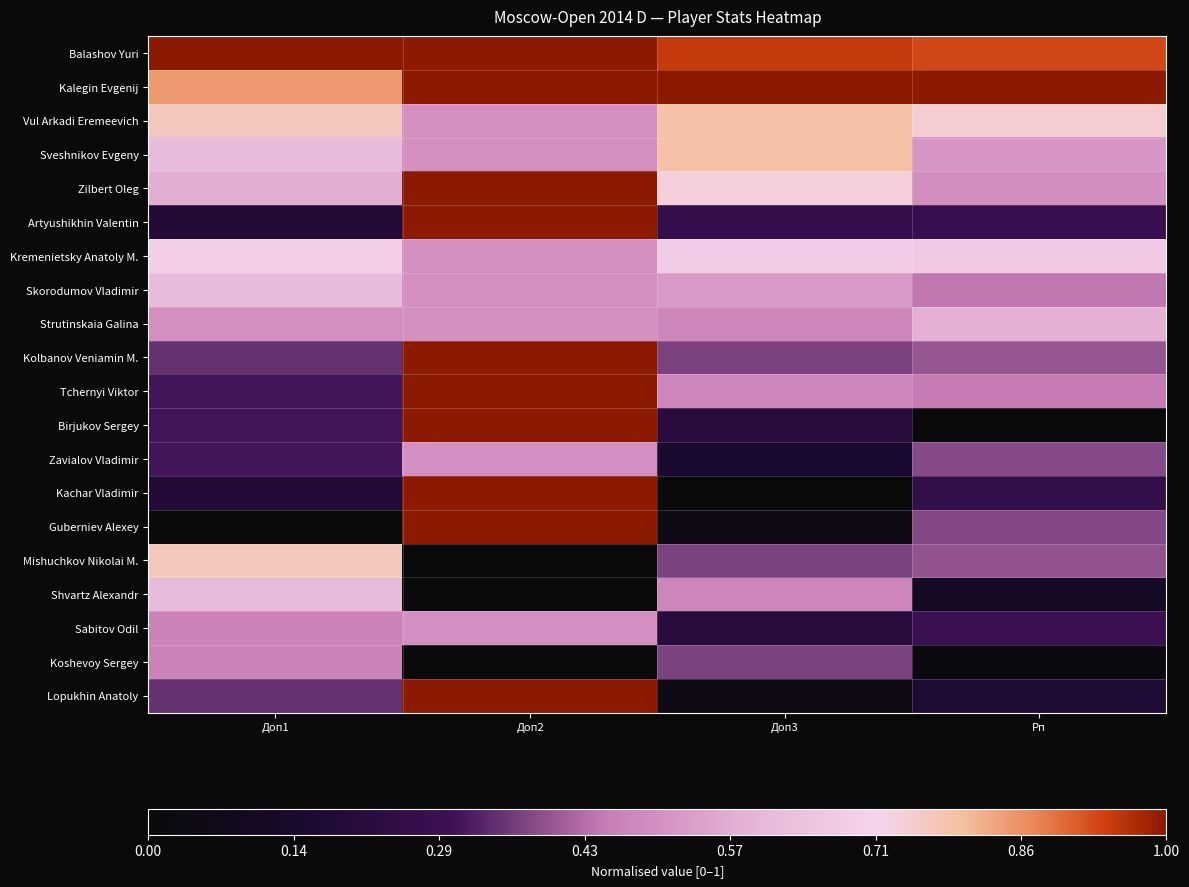

Reading left to right, what are all the values shown in this chart?

Balashov Yuri: Доп1=1.0	Доп2=1.0	Доп3=0.9	Рп=0.9
Kalegin Evgenij: Доп1=0.8	Доп2=1.0	Доп3=1.0	Рп=1.0
Vul Arkadi Eremeevich: Доп1=0.8	Доп2=0.5	Доп3=0.8	Рп=0.7
Sveshnikov Evgeny: Доп1=0.6	Доп2=0.5	Доп3=0.8	Рп=0.5
Zilbert Oleg: Доп1=0.6	Доп2=1.0	Доп3=0.7	Рп=0.5
Artyushikhin Valentin: Доп1=0.2	Доп2=1.0	Доп3=0.3	Рп=0.3
Kremenietsky Anatoly M.: Доп1=0.7	Доп2=0.5	Доп3=0.7	Рп=0.7
Skorodumov Vladimir: Доп1=0.6	Доп2=0.5	Доп3=0.5	Рп=0.4
Strutinskaia Galina: Доп1=0.5	Доп2=0.5	Доп3=0.5	Рп=0.6
Kolbanov Veniamin M.: Доп1=0.3	Доп2=1.0	Доп3=0.4	Рп=0.4
Tchernyi Viktor: Доп1=0.3	Доп2=1.0	Доп3=0.5	Рп=0.4
Birjukov Sergey: Доп1=0.3	Доп2=1.0	Доп3=0.2	Рп=0.0
Zavialov Vladimir: Доп1=0.3	Доп2=0.5	Доп3=0.2	Рп=0.4
Kachar Vladimir: Доп1=0.2	Доп2=1.0	Доп3=0.0	Рп=0.3
Guberniev Alexey: Доп1=0.0	Доп2=1.0	Доп3=0.1	Рп=0.4
Mishuchkov Nikolai M.: Доп1=0.8	Доп2=0.0	Доп3=0.4	Рп=0.4
Shvartz Alexandr: Доп1=0.6	Доп2=0.0	Доп3=0.5	Рп=0.1
Sabitov Odil: Доп1=0.5	Доп2=0.5	Доп3=0.2	Рп=0.3
Koshevoy Sergey: Доп1=0.5	Доп2=0.0	Доп3=0.4	Рп=0.0
Lopukhin Anatoly: Доп1=0.3	Доп2=1.0	Доп3=0.1	Рп=0.2